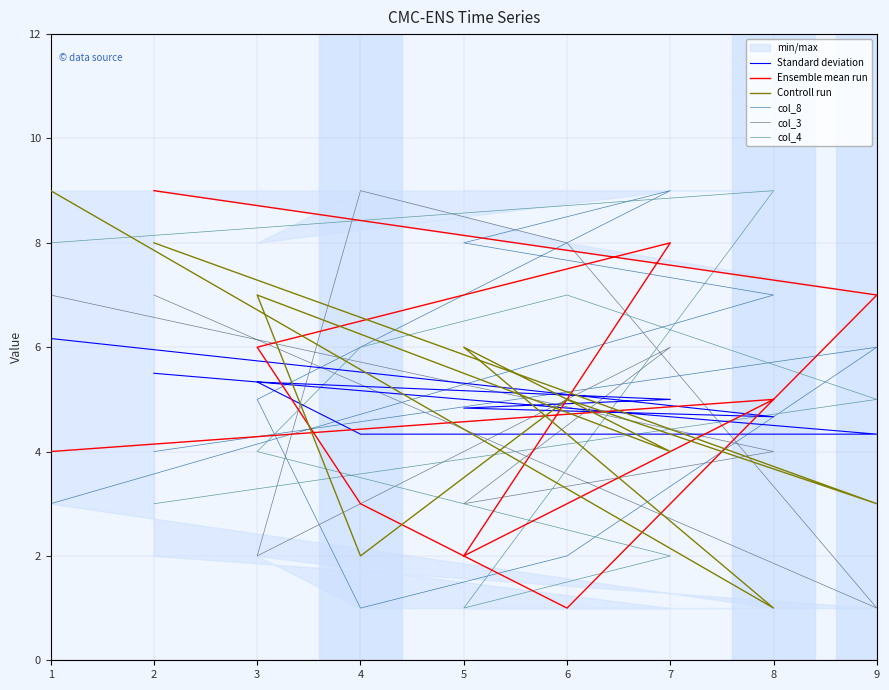

The Ensemble mean run series shows 5.0 at 8. True or false?

True